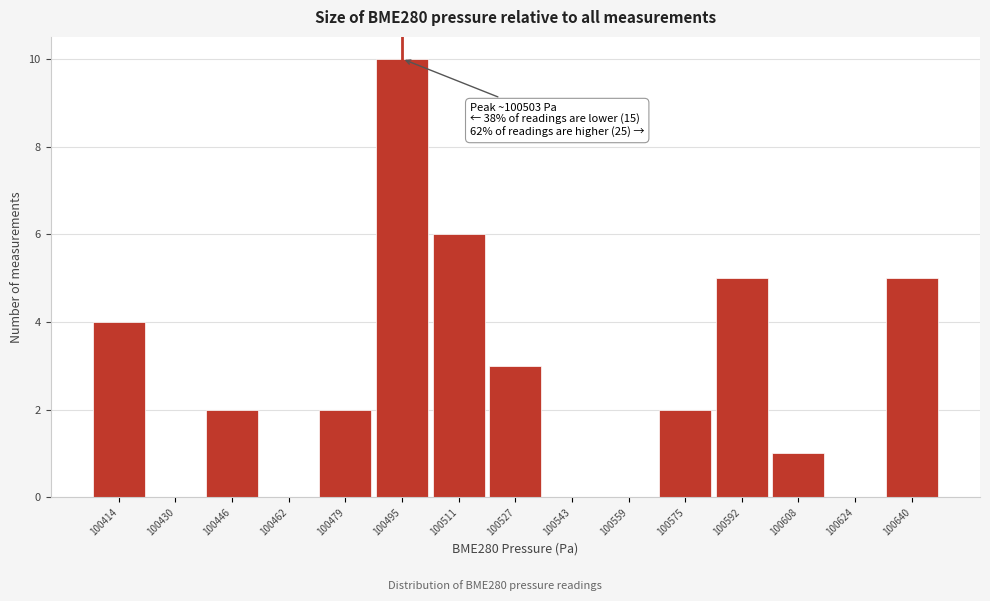

Reading left to right, what are all the values shown in this chart?

100414=4	100430=0	100446=2	100462=0	100479=2	100495=10	100511=6	100527=3	100543=0	100559=0	100575=2	100592=5	100608=1	100624=0	100640=5